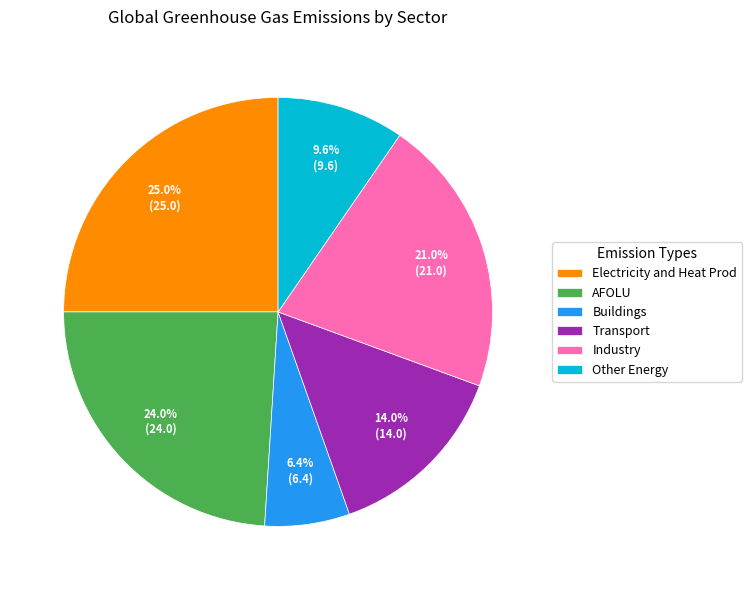

To the nearest percent, what is the difference between the AFOLU and Other Energy slice percentages?

14%